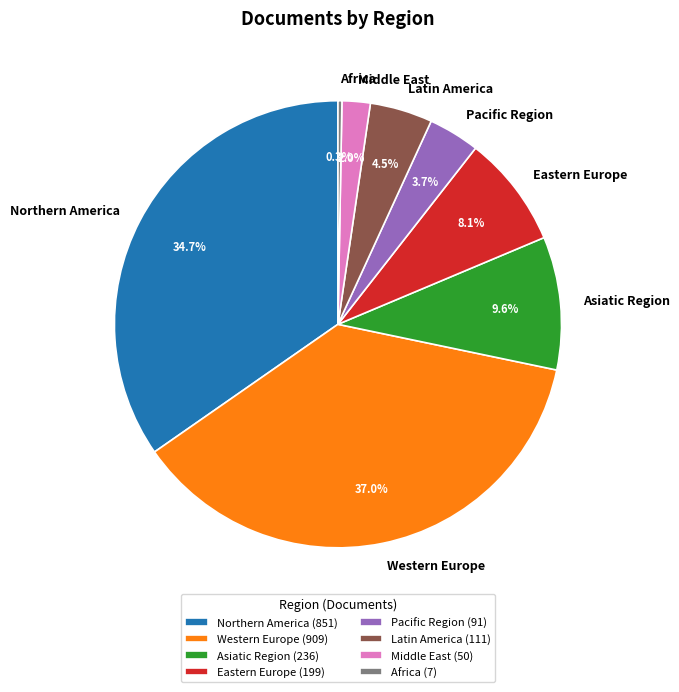

What percentage is NOT represented by Eastern Europe?

91.9%